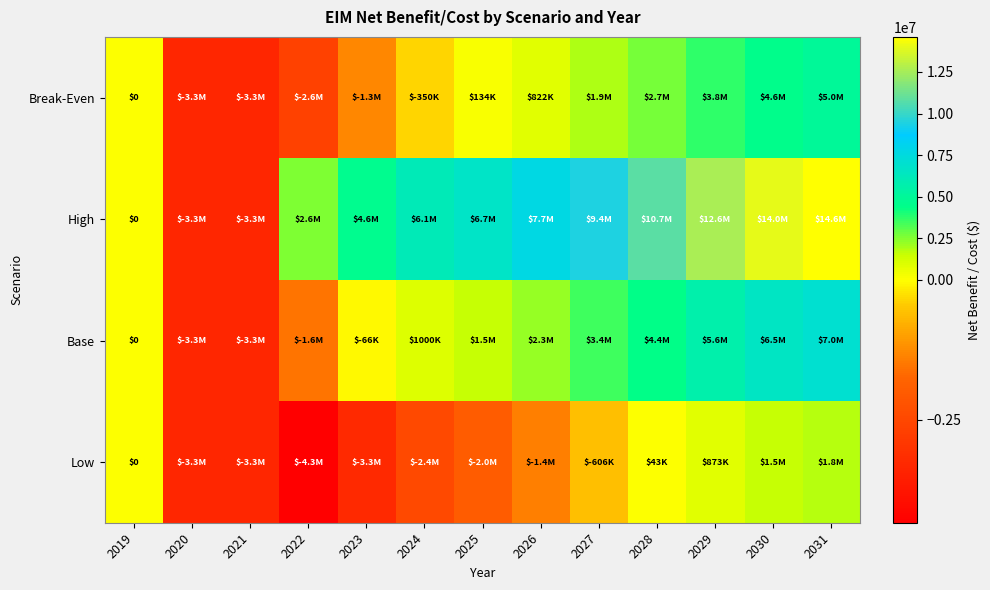

Where does the Base series first go above 1507334?

2025